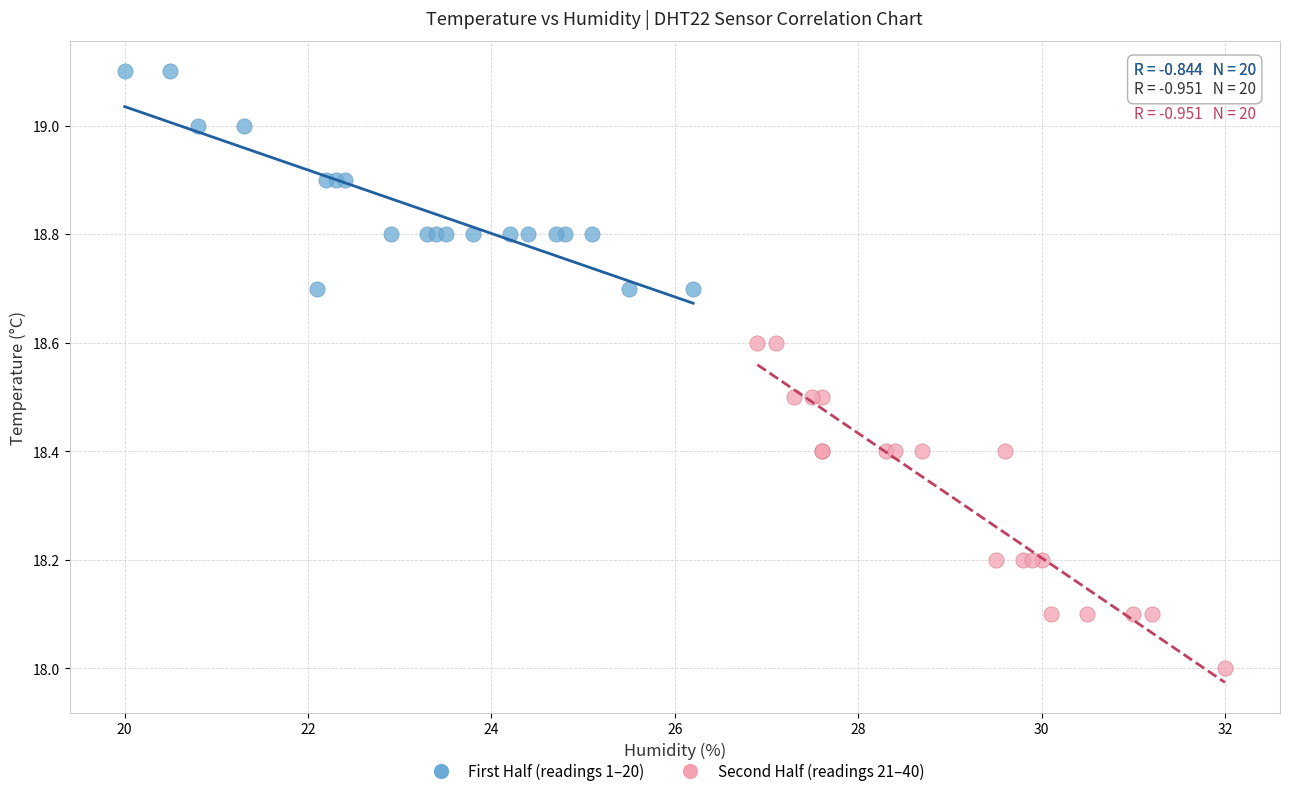

Which series has the widest spread of Y values?

Second Half (readings 21–40)